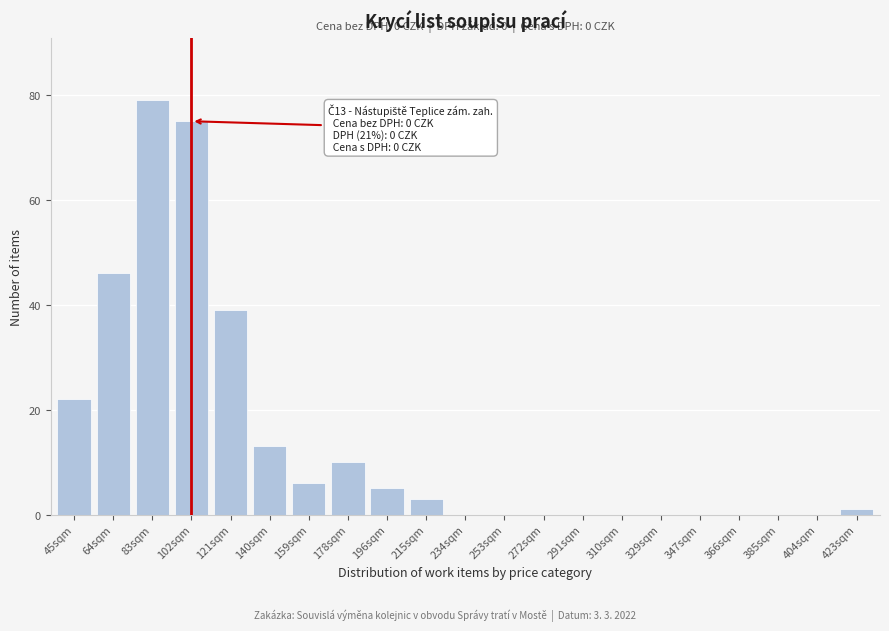

Reading left to right, what are all the values shown in this chart?

45sqm=22	64sqm=46	83sqm=79	102sqm=75	121sqm=39	140sqm=13	159sqm=6	178sqm=10	196sqm=5	215sqm=3	234sqm=0	253sqm=0	272sqm=0	291sqm=0	310sqm=0	329sqm=0	347sqm=0	366sqm=0	385sqm=0	404sqm=0	423sqm=1